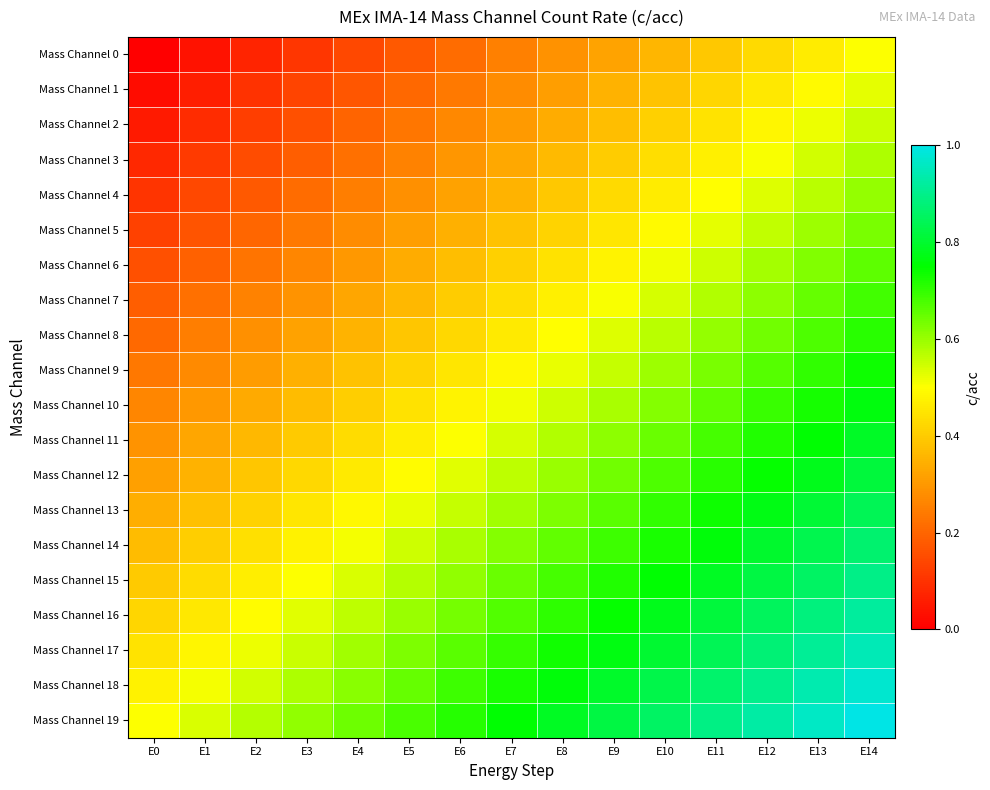

Reading right to left, transcribe all the data shown in this chart.

Mass Channel 0: E14=0.5	E13=0.5	E12=0.4	E11=0.4	E10=0.4	E9=0.3	E8=0.3	E7=0.2	E6=0.2	E5=0.2	E4=0.1	E3=0.1	E2=0.1	E1=0.0	E0=0.0
Mass Channel 1: E14=0.5	E13=0.5	E12=0.5	E11=0.4	E10=0.4	E9=0.3	E8=0.3	E7=0.3	E6=0.2	E5=0.2	E4=0.2	E3=0.1	E2=0.1	E1=0.1	E0=0.0
Mass Channel 2: E14=0.6	E13=0.5	E12=0.5	E11=0.4	E10=0.4	E9=0.4	E8=0.3	E7=0.3	E6=0.3	E5=0.2	E4=0.2	E3=0.2	E2=0.1	E1=0.1	E0=0.1
Mass Channel 3: E14=0.6	E13=0.5	E12=0.5	E11=0.5	E10=0.4	E9=0.4	E8=0.4	E7=0.3	E6=0.3	E5=0.3	E4=0.2	E3=0.2	E2=0.2	E1=0.1	E0=0.1
Mass Channel 4: E14=0.6	E13=0.6	E12=0.5	E11=0.5	E10=0.5	E9=0.4	E8=0.4	E7=0.4	E6=0.3	E5=0.3	E4=0.2	E3=0.2	E2=0.2	E1=0.1	E0=0.1
Mass Channel 5: E14=0.6	E13=0.6	E12=0.6	E11=0.5	E10=0.5	E9=0.5	E8=0.4	E7=0.4	E6=0.3	E5=0.3	E4=0.3	E3=0.2	E2=0.2	E1=0.2	E0=0.1
Mass Channel 6: E14=0.7	E13=0.6	E12=0.6	E11=0.6	E10=0.5	E9=0.5	E8=0.4	E7=0.4	E6=0.4	E5=0.3	E4=0.3	E3=0.3	E2=0.2	E1=0.2	E0=0.2
Mass Channel 7: E14=0.7	E13=0.6	E12=0.6	E11=0.6	E10=0.5	E9=0.5	E8=0.5	E7=0.4	E6=0.4	E5=0.4	E4=0.3	E3=0.3	E2=0.3	E1=0.2	E0=0.2
Mass Channel 8: E14=0.7	E13=0.7	E12=0.6	E11=0.6	E10=0.6	E9=0.5	E8=0.5	E7=0.5	E6=0.4	E5=0.4	E4=0.4	E3=0.3	E2=0.3	E1=0.2	E0=0.2
Mass Channel 9: E14=0.7	E13=0.7	E12=0.7	E11=0.6	E10=0.6	E9=0.6	E8=0.5	E7=0.5	E6=0.5	E5=0.4	E4=0.4	E3=0.3	E2=0.3	E1=0.3	E0=0.2
Mass Channel 10: E14=0.8	E13=0.7	E12=0.7	E11=0.7	E10=0.6	E9=0.6	E8=0.5	E7=0.5	E6=0.5	E5=0.4	E4=0.4	E3=0.4	E2=0.3	E1=0.3	E0=0.3
Mass Channel 11: E14=0.8	E13=0.8	E12=0.7	E11=0.7	E10=0.6	E9=0.6	E8=0.6	E7=0.5	E6=0.5	E5=0.5	E4=0.4	E3=0.4	E2=0.4	E1=0.3	E0=0.3
Mass Channel 12: E14=0.8	E13=0.8	E12=0.7	E11=0.7	E10=0.7	E9=0.6	E8=0.6	E7=0.6	E6=0.5	E5=0.5	E4=0.5	E3=0.4	E2=0.4	E1=0.4	E0=0.3
Mass Channel 13: E14=0.8	E13=0.8	E12=0.8	E11=0.7	E10=0.7	E9=0.7	E8=0.6	E7=0.6	E6=0.6	E5=0.5	E4=0.5	E3=0.4	E2=0.4	E1=0.4	E0=0.3
Mass Channel 14: E14=0.9	E13=0.8	E12=0.8	E11=0.8	E10=0.7	E9=0.7	E8=0.7	E7=0.6	E6=0.6	E5=0.5	E4=0.5	E3=0.5	E2=0.4	E1=0.4	E0=0.4
Mass Channel 15: E14=0.9	E13=0.9	E12=0.8	E11=0.8	E10=0.8	E9=0.7	E8=0.7	E7=0.6	E6=0.6	E5=0.6	E4=0.5	E3=0.5	E2=0.5	E1=0.4	E0=0.4
Mass Channel 16: E14=0.9	E13=0.9	E12=0.8	E11=0.8	E10=0.8	E9=0.7	E8=0.7	E7=0.7	E6=0.6	E5=0.6	E4=0.6	E3=0.5	E2=0.5	E1=0.5	E0=0.4
Mass Channel 17: E14=0.9	E13=0.9	E12=0.9	E11=0.8	E10=0.8	E9=0.8	E8=0.7	E7=0.7	E6=0.7	E5=0.6	E4=0.6	E3=0.6	E2=0.5	E1=0.5	E0=0.4
Mass Channel 18: E14=1.0	E13=0.9	E12=0.9	E11=0.9	E10=0.8	E9=0.8	E8=0.8	E7=0.7	E6=0.7	E5=0.7	E4=0.6	E3=0.6	E2=0.5	E1=0.5	E0=0.5
Mass Channel 19: E14=1.0	E13=1.0	E12=0.9	E11=0.9	E10=0.9	E9=0.8	E8=0.8	E7=0.8	E6=0.7	E5=0.7	E4=0.6	E3=0.6	E2=0.6	E1=0.5	E0=0.5